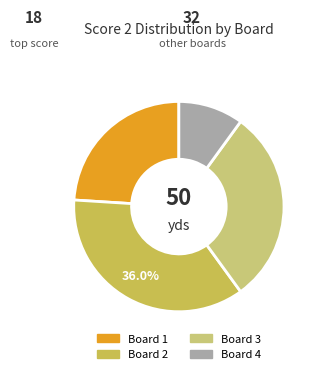

Is there any slice that represents more than half of the pie?

No